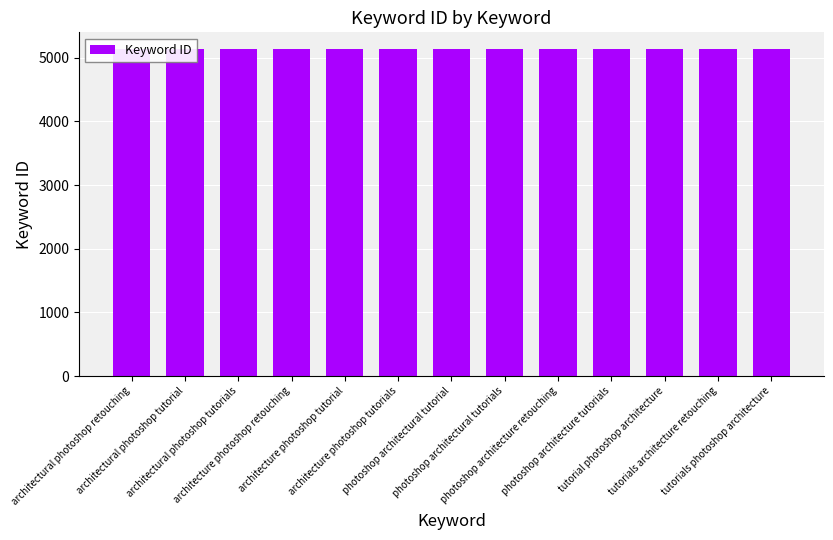

Read the value at photoshop architecture tutorials, to the nearest 5.

5135